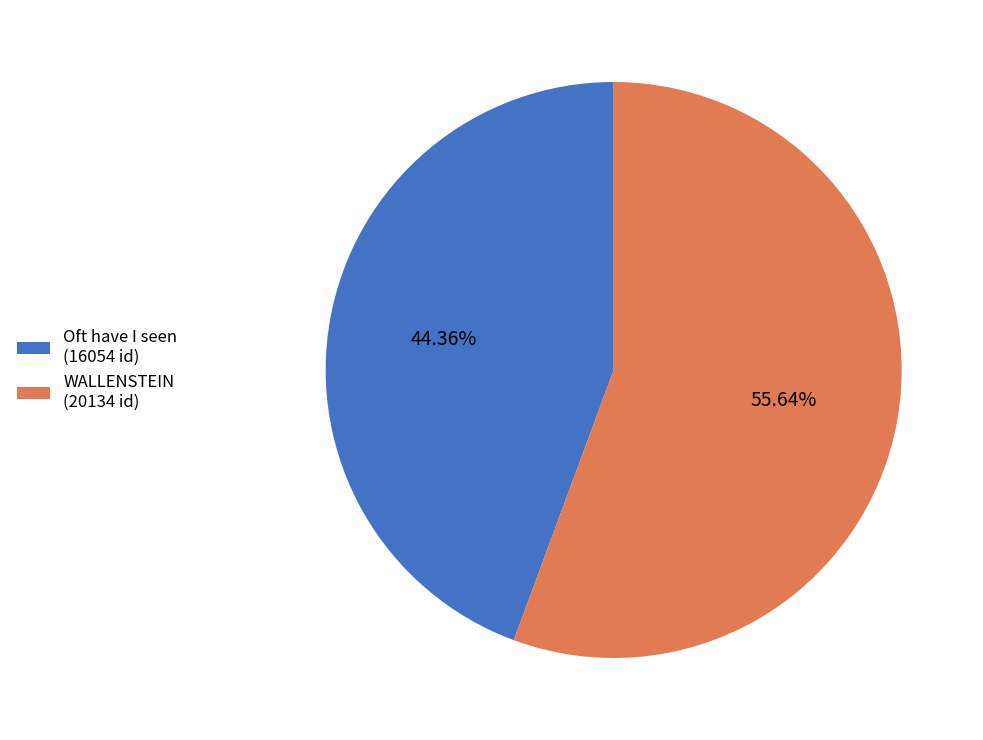

Rank the categories by value from highest to lowest.

WALLENSTEIN (20134 id), Oft have I seen (16054 id)